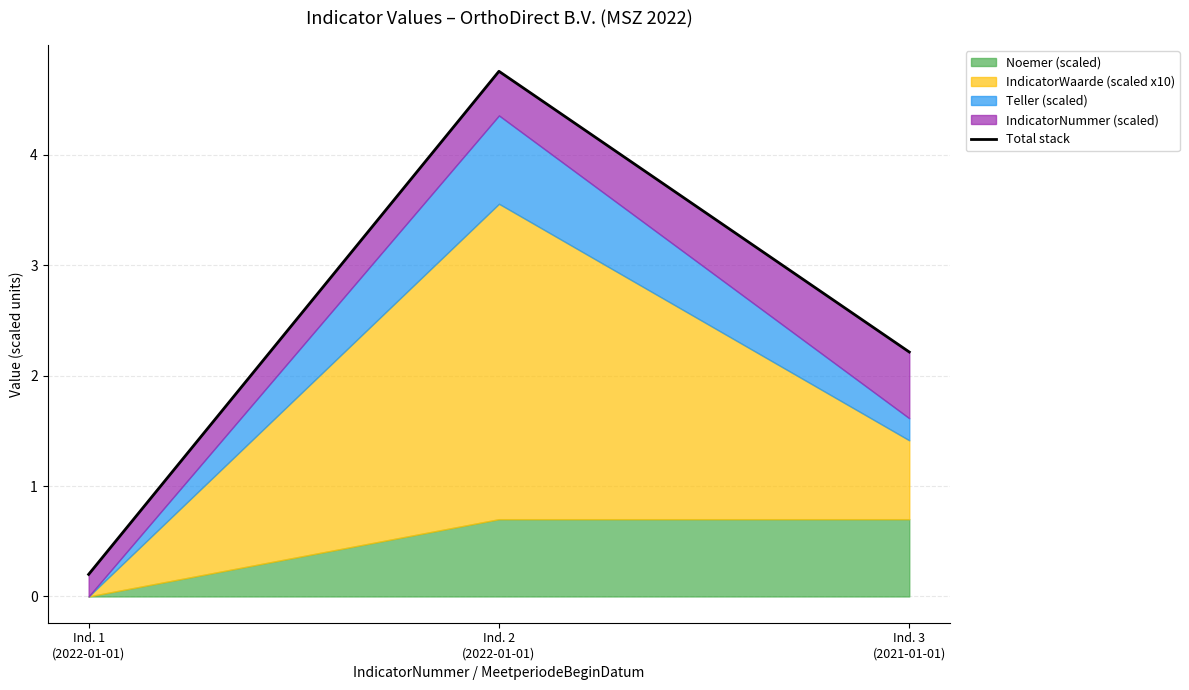

Reading left to right, list all the values displayed in this chart.

Ind. 1
(2022-01-01)=0.2	Ind. 2
(2022-01-01)=4.8	Ind. 3
(2021-01-01)=2.2